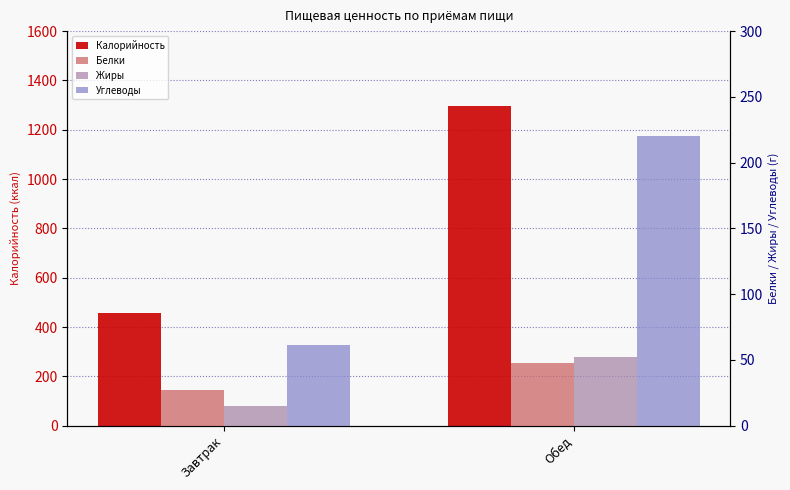

Reading left to right, list all the values displayed in this chart.

Калорийность: 458	1297
Белки: 27	48
Жиры: 15	52
Углеводы: 61	220